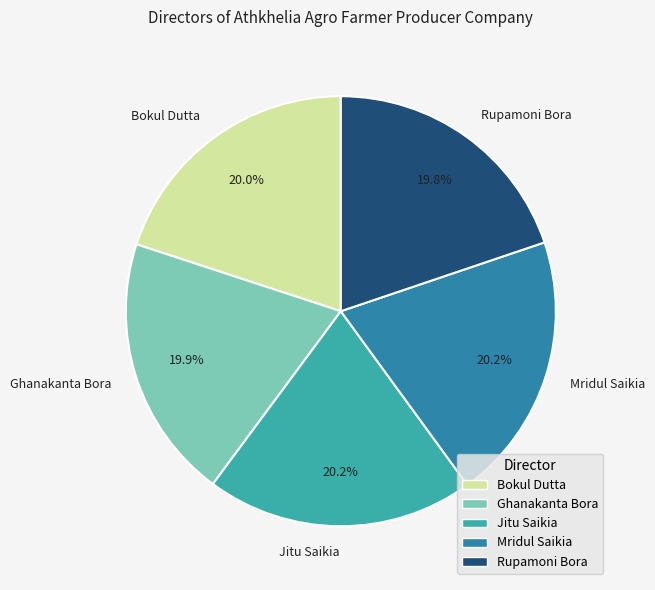

True or false: Rupamoni Bora accounts for 20% of the total.

True